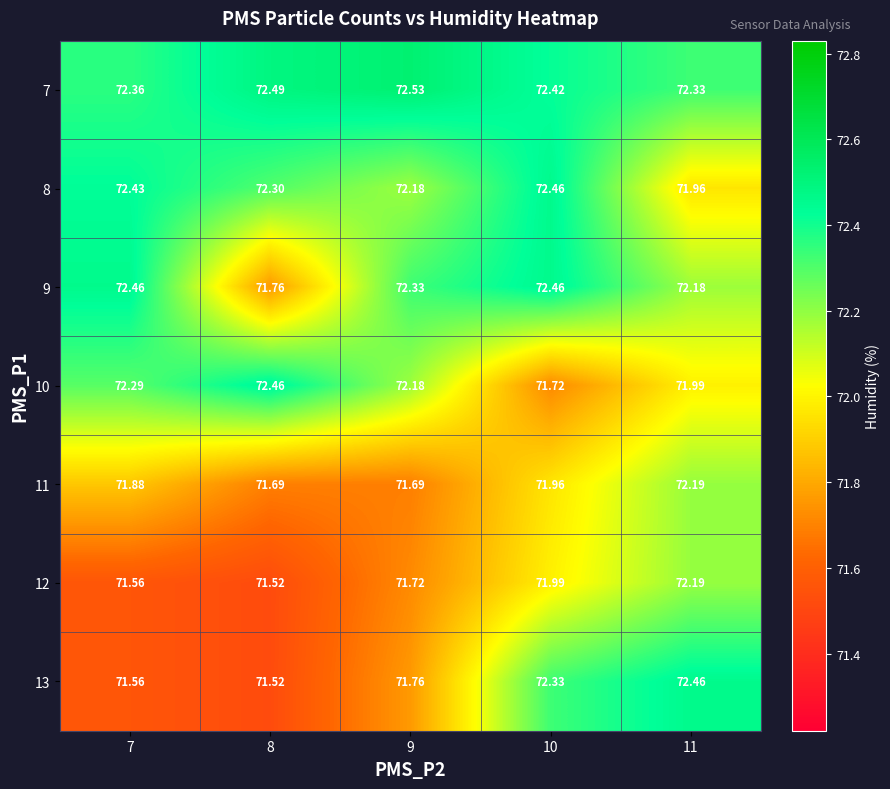

At which category is the sum across all series the highest?

10